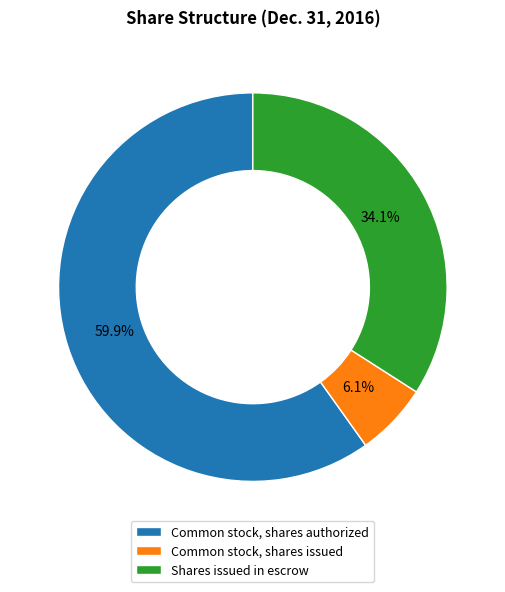

Which category has the biggest portion of the pie?

Common stock, shares authorized